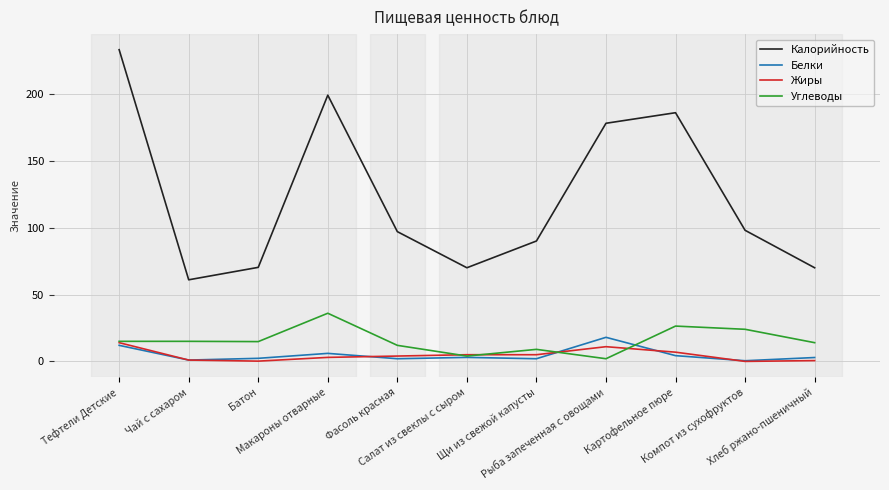

What is the lowest value of the Калорийность series?

61.0